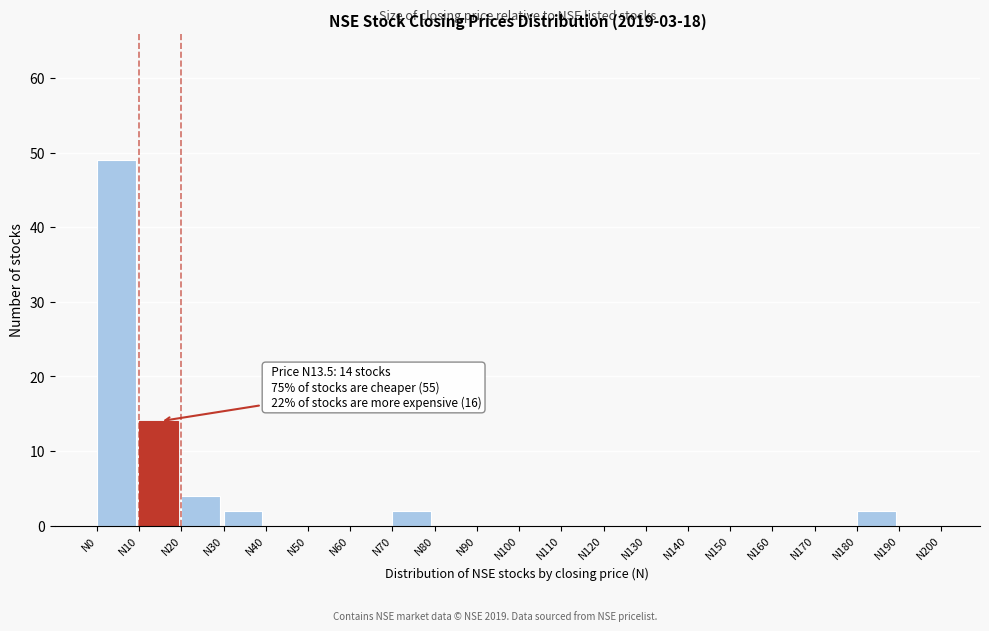

Over which range of the x-axis is the bar tallest?

0 to 10